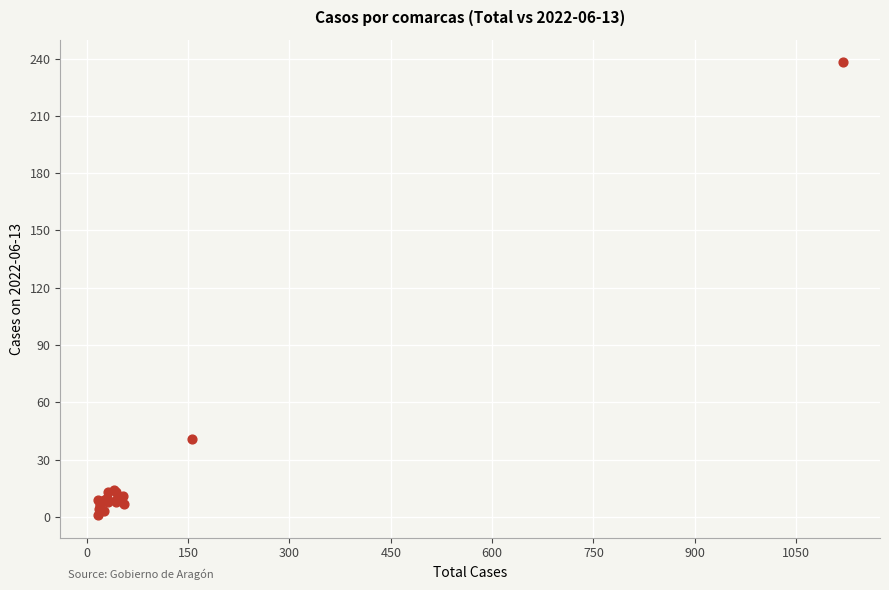

What Y value in the scatter plot is closest to 119?

41